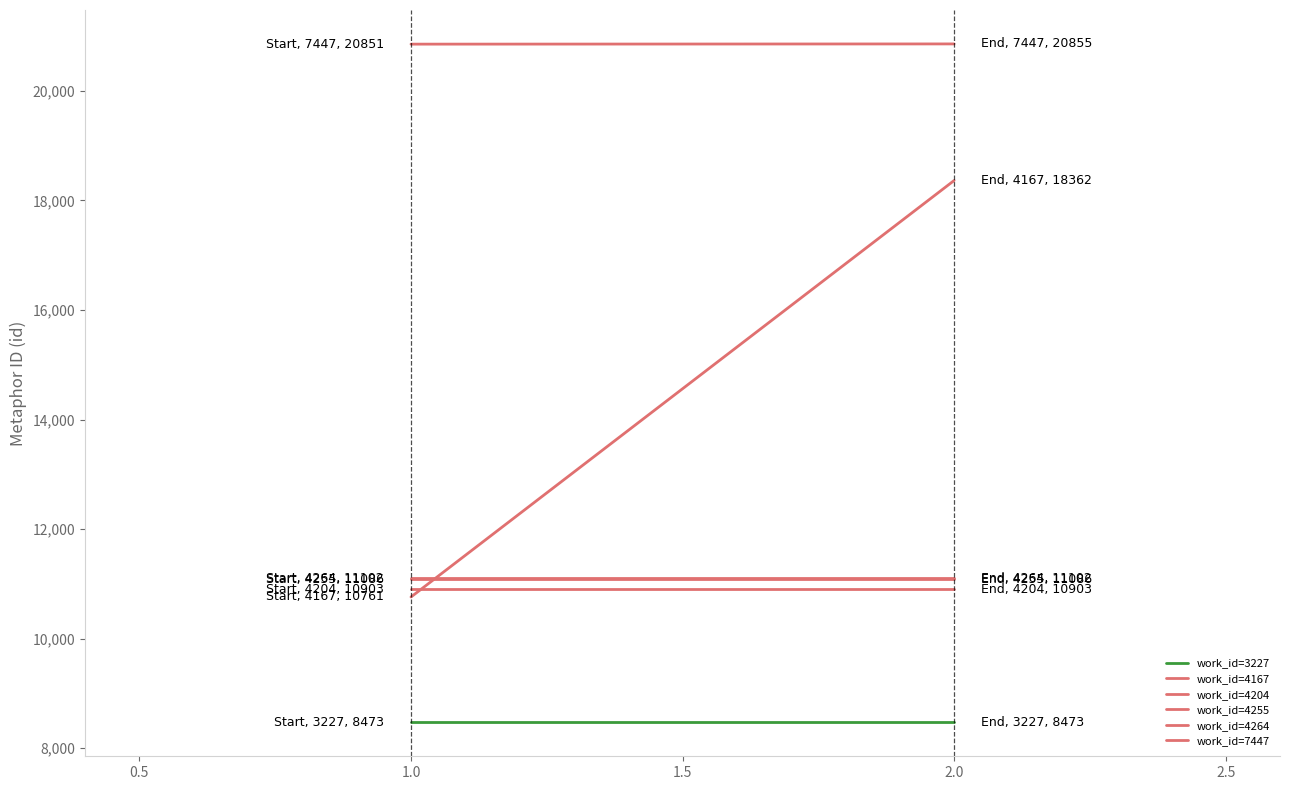

Between 1.0 and 2.0, which series saw the biggest shift?

work_id=4167